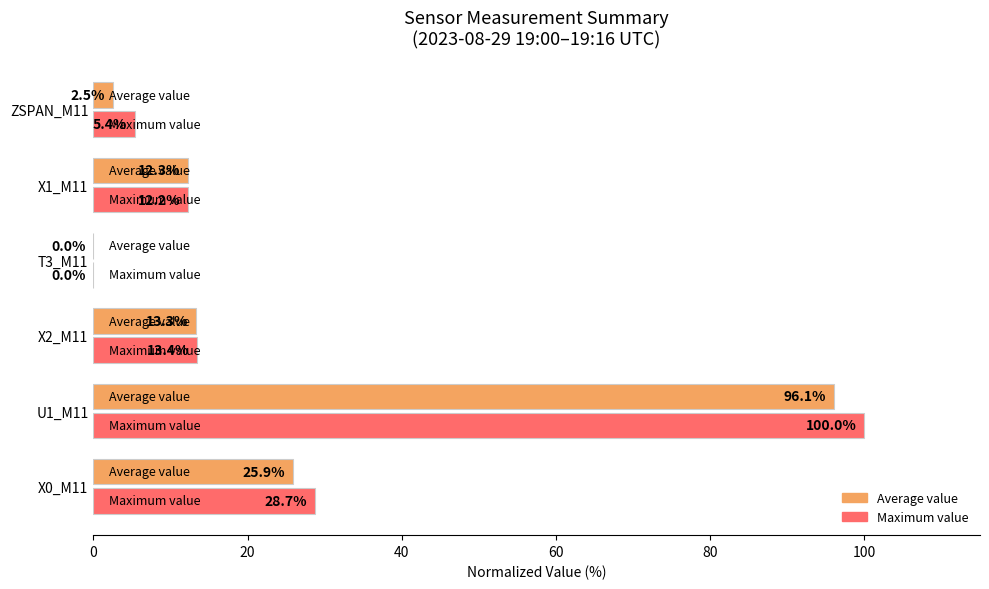

What is the maximum value shown in the chart?

100.0